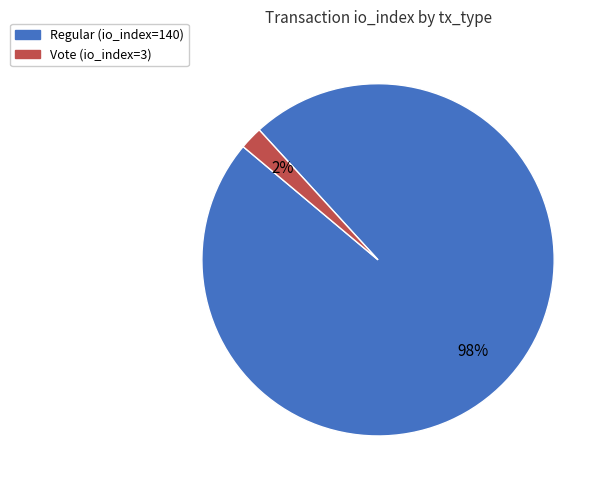

To the nearest percent, what percentage of the pie is Regular?

98%